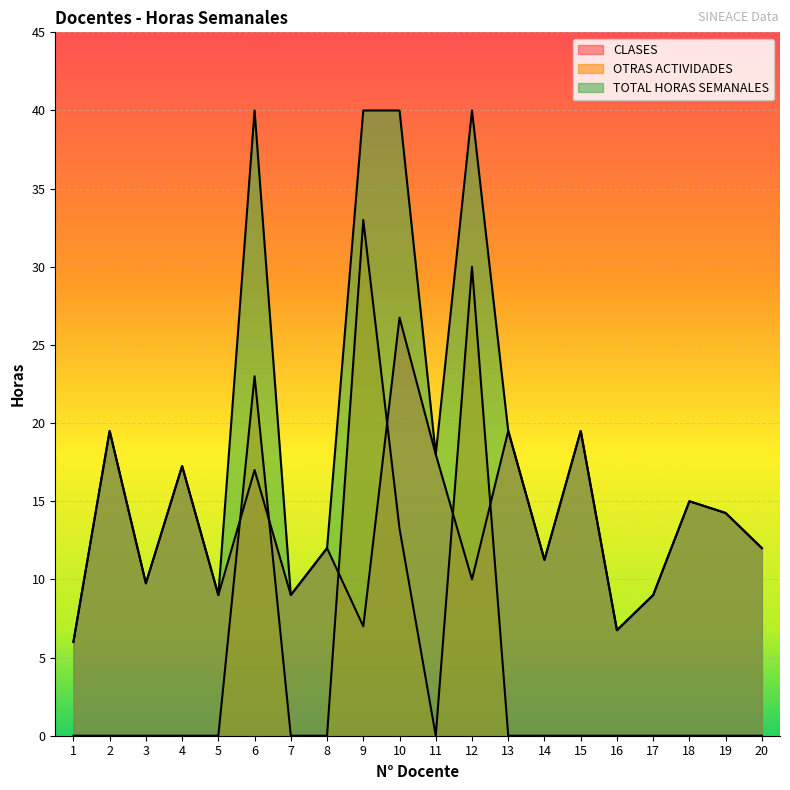

At which label does TOTAL HORAS SEMANALES first exceed 15?

2